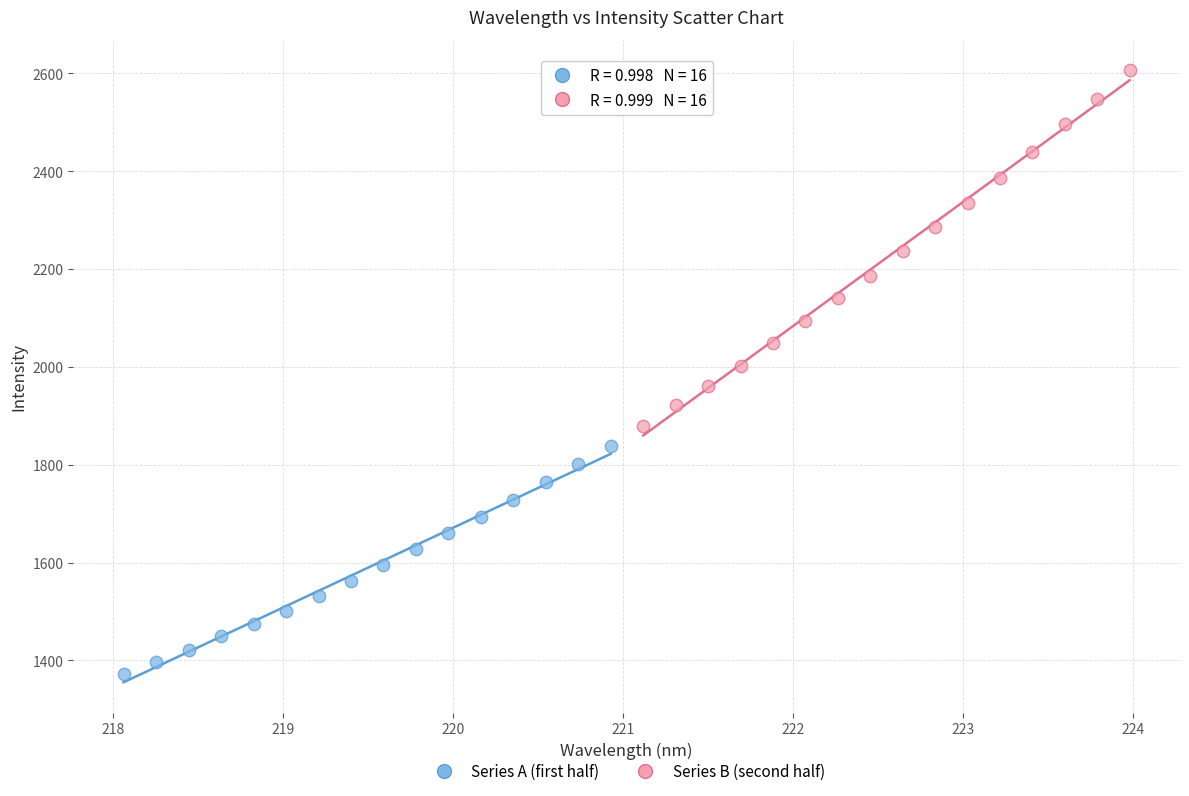

Which series contains the highest Y value?

Series B (second half)